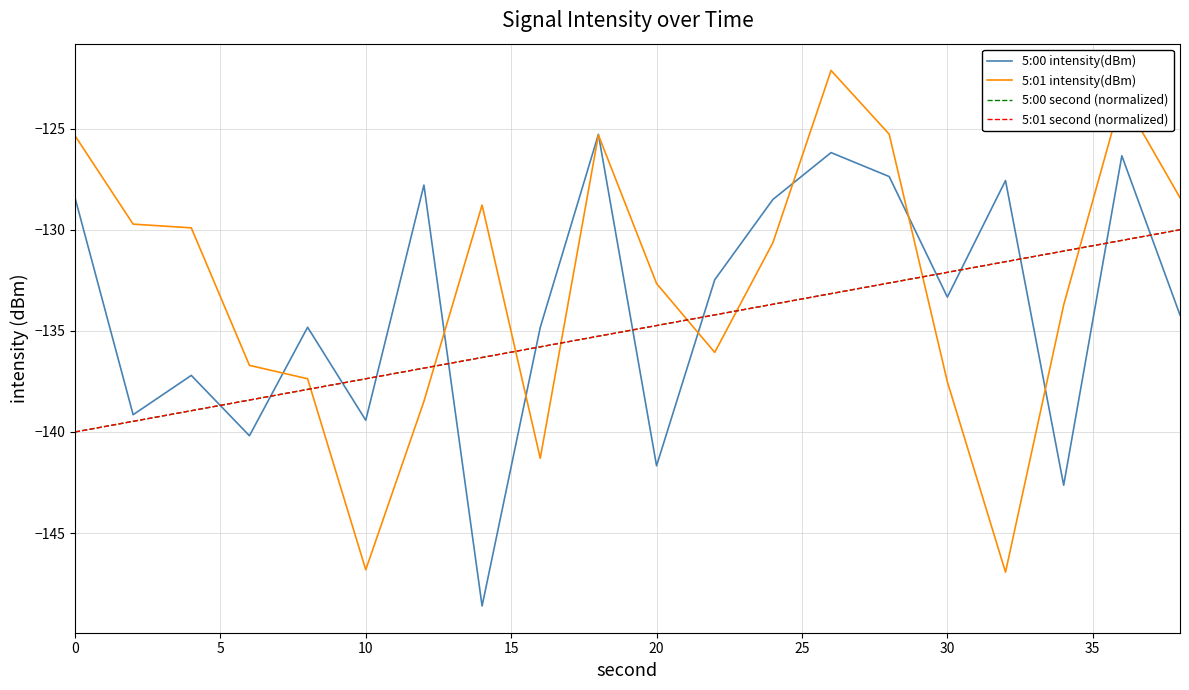

What is the difference between the second highest and minimum values in the 5:01 intensity(dBm) series?

23.5